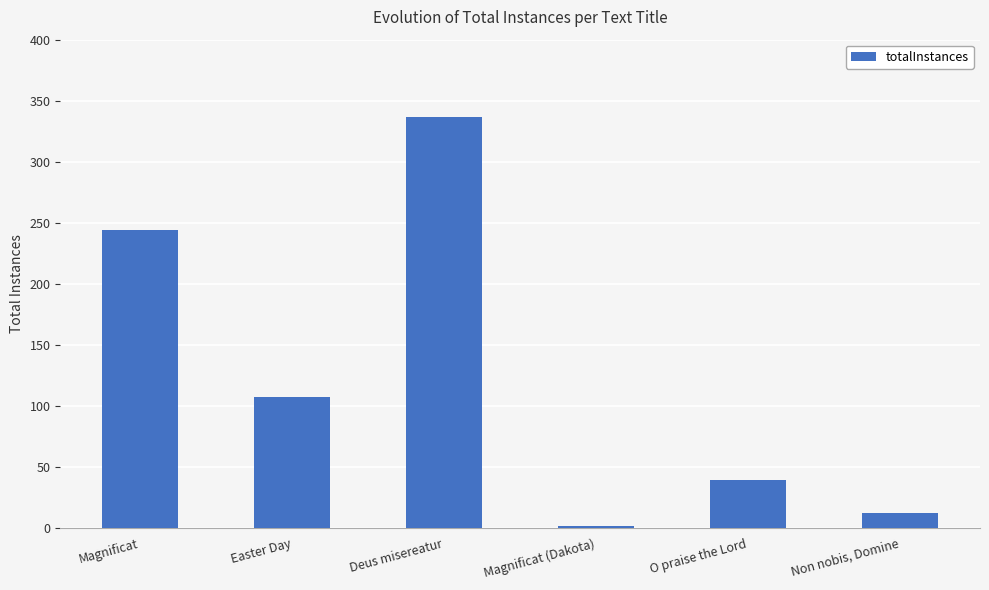

Which label corresponds to the largest value in the chart?

Deus misereatur